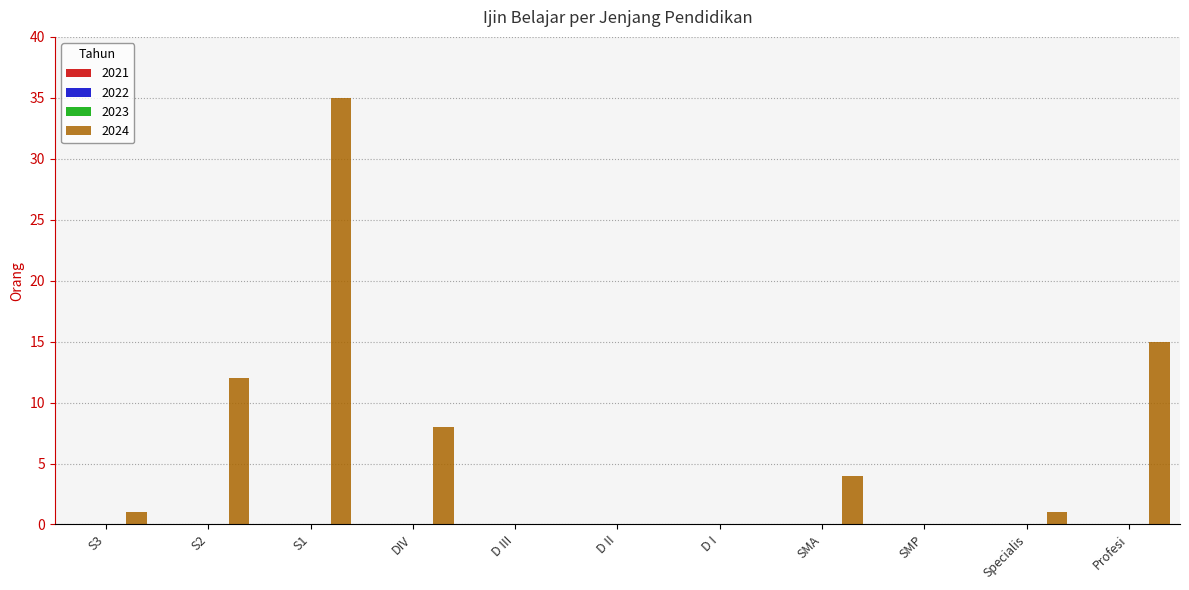

What is the sum of all values?

76